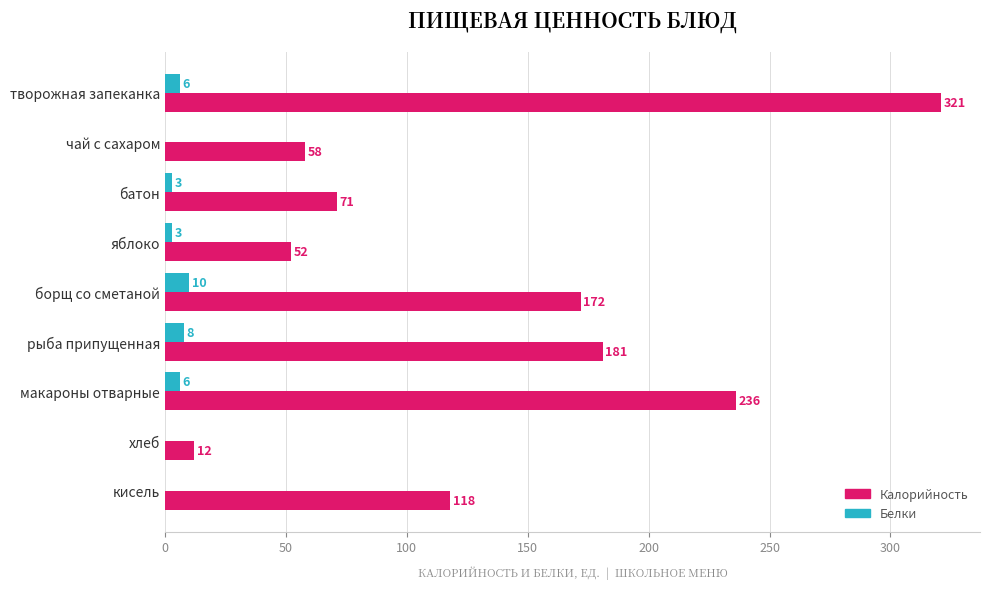

The Калорийность series shows 181 at рыба припущенная. True or false?

True